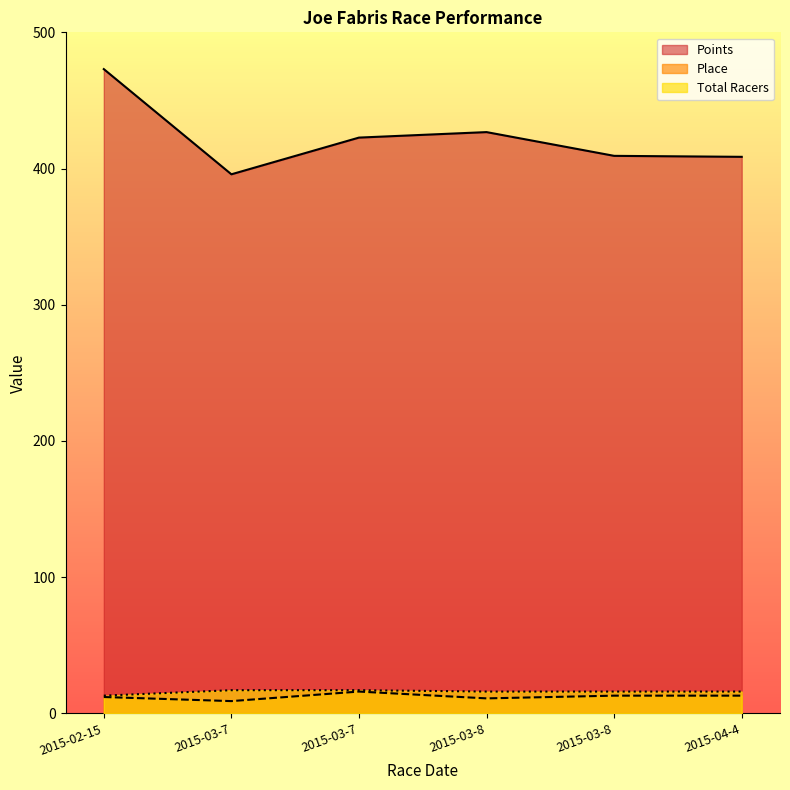

What is the sum of the Points values at 2015-02-15 and 2015-03-7?

868.8